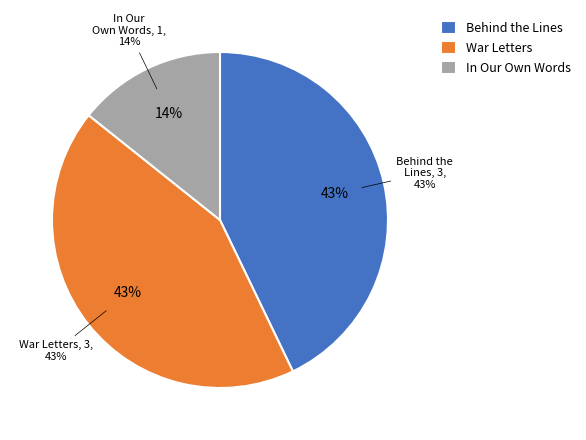

The War Letters (1837370) slice represents 43% of the pie. True or false?

True